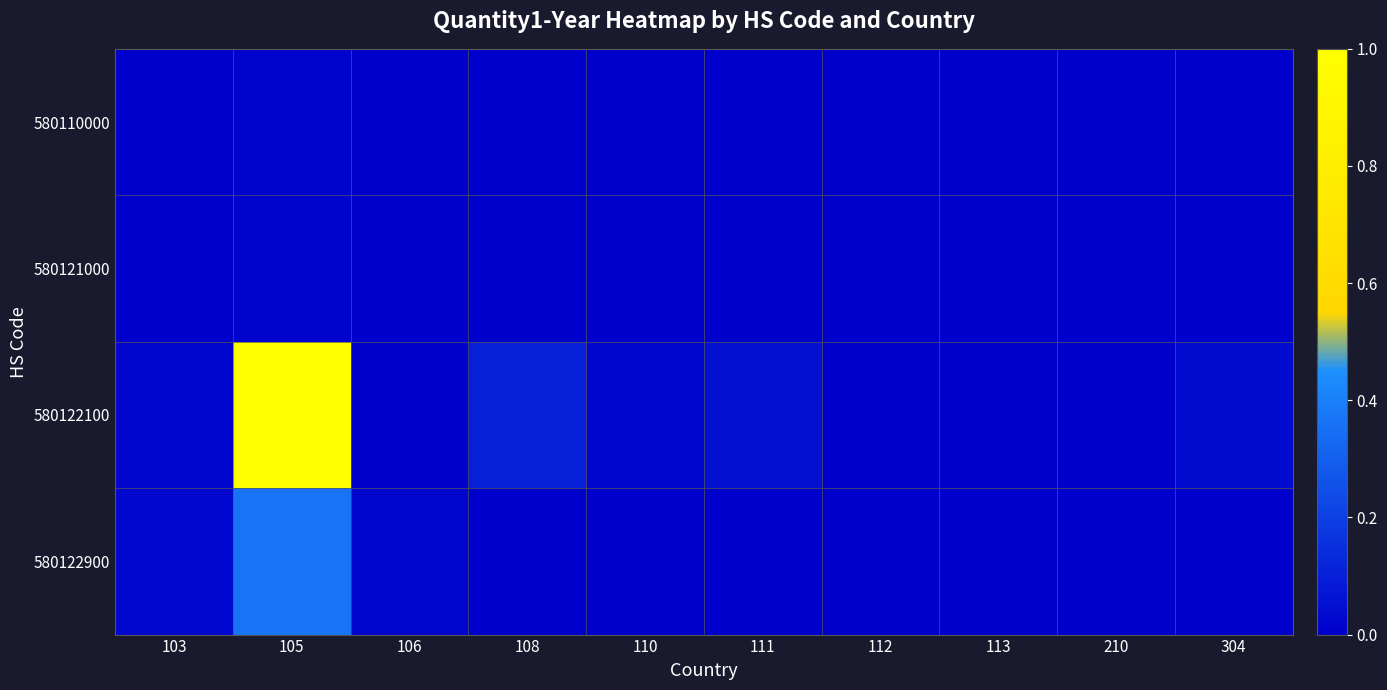

Reading left to right, extract all data points from this chart.

580110000: 103=0.0	105=0.0	106=0.0	108=0.0	110=0.0	111=0.0	112=0.0	113=0.0	210=0.0	304=0.0
580121000: 103=0.0	105=0.0	106=0.0	108=0.0	110=0.0	111=0.0	112=0.0	113=0.0	210=0.0	304=0.0
580122100: 103=0.0	105=1.0	106=0.0	108=0.1	110=0.0	111=0.1	112=0.0	113=0.0	210=0.0	304=0.0
580122900: 103=0.0	105=0.4	106=0.0	108=0.0	110=0.0	111=0.0	112=0.0	113=0.0	210=0.0	304=0.0